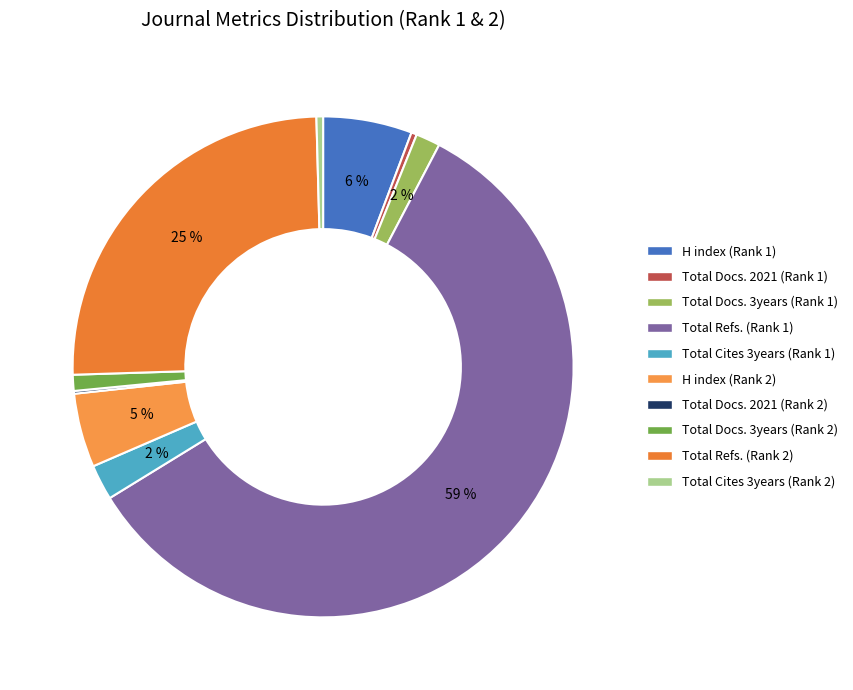

Do Total Cites 3years (Rank 1) and Total Docs. 3years (Rank 2) together represent more than half of the pie?

No